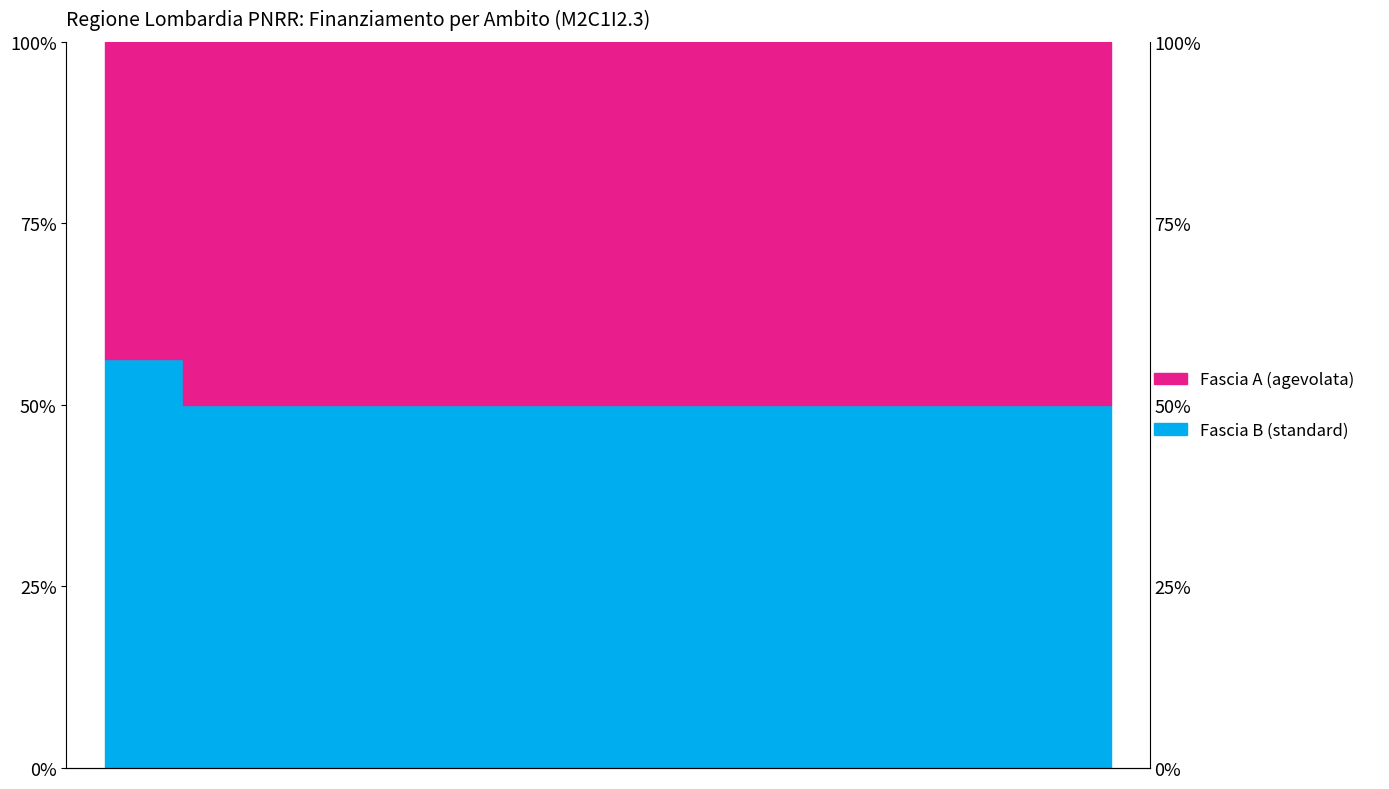

What is the average value?

0.5